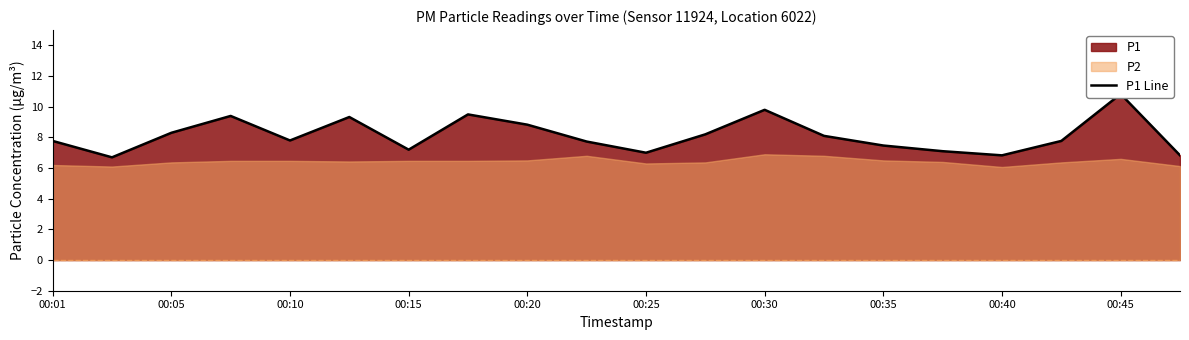

Does the chart display data point markers on the line(s)?

No